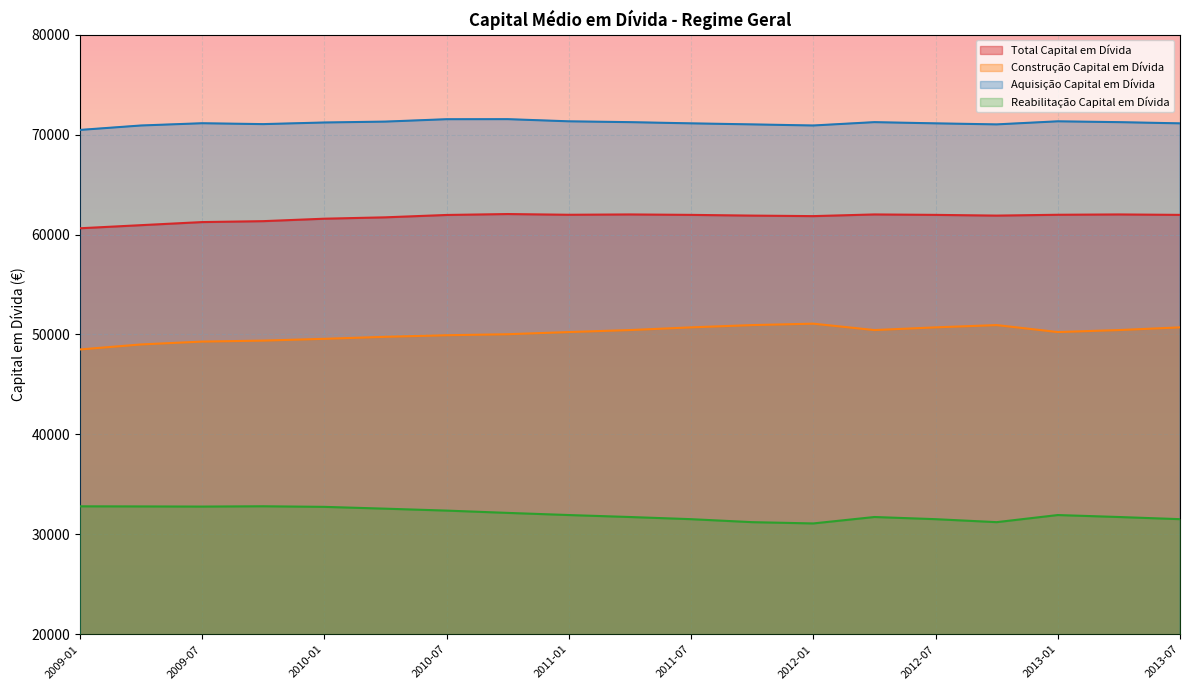

What is the value of the Aquisição Capital em Dívida point at the 7th from the left?

71541